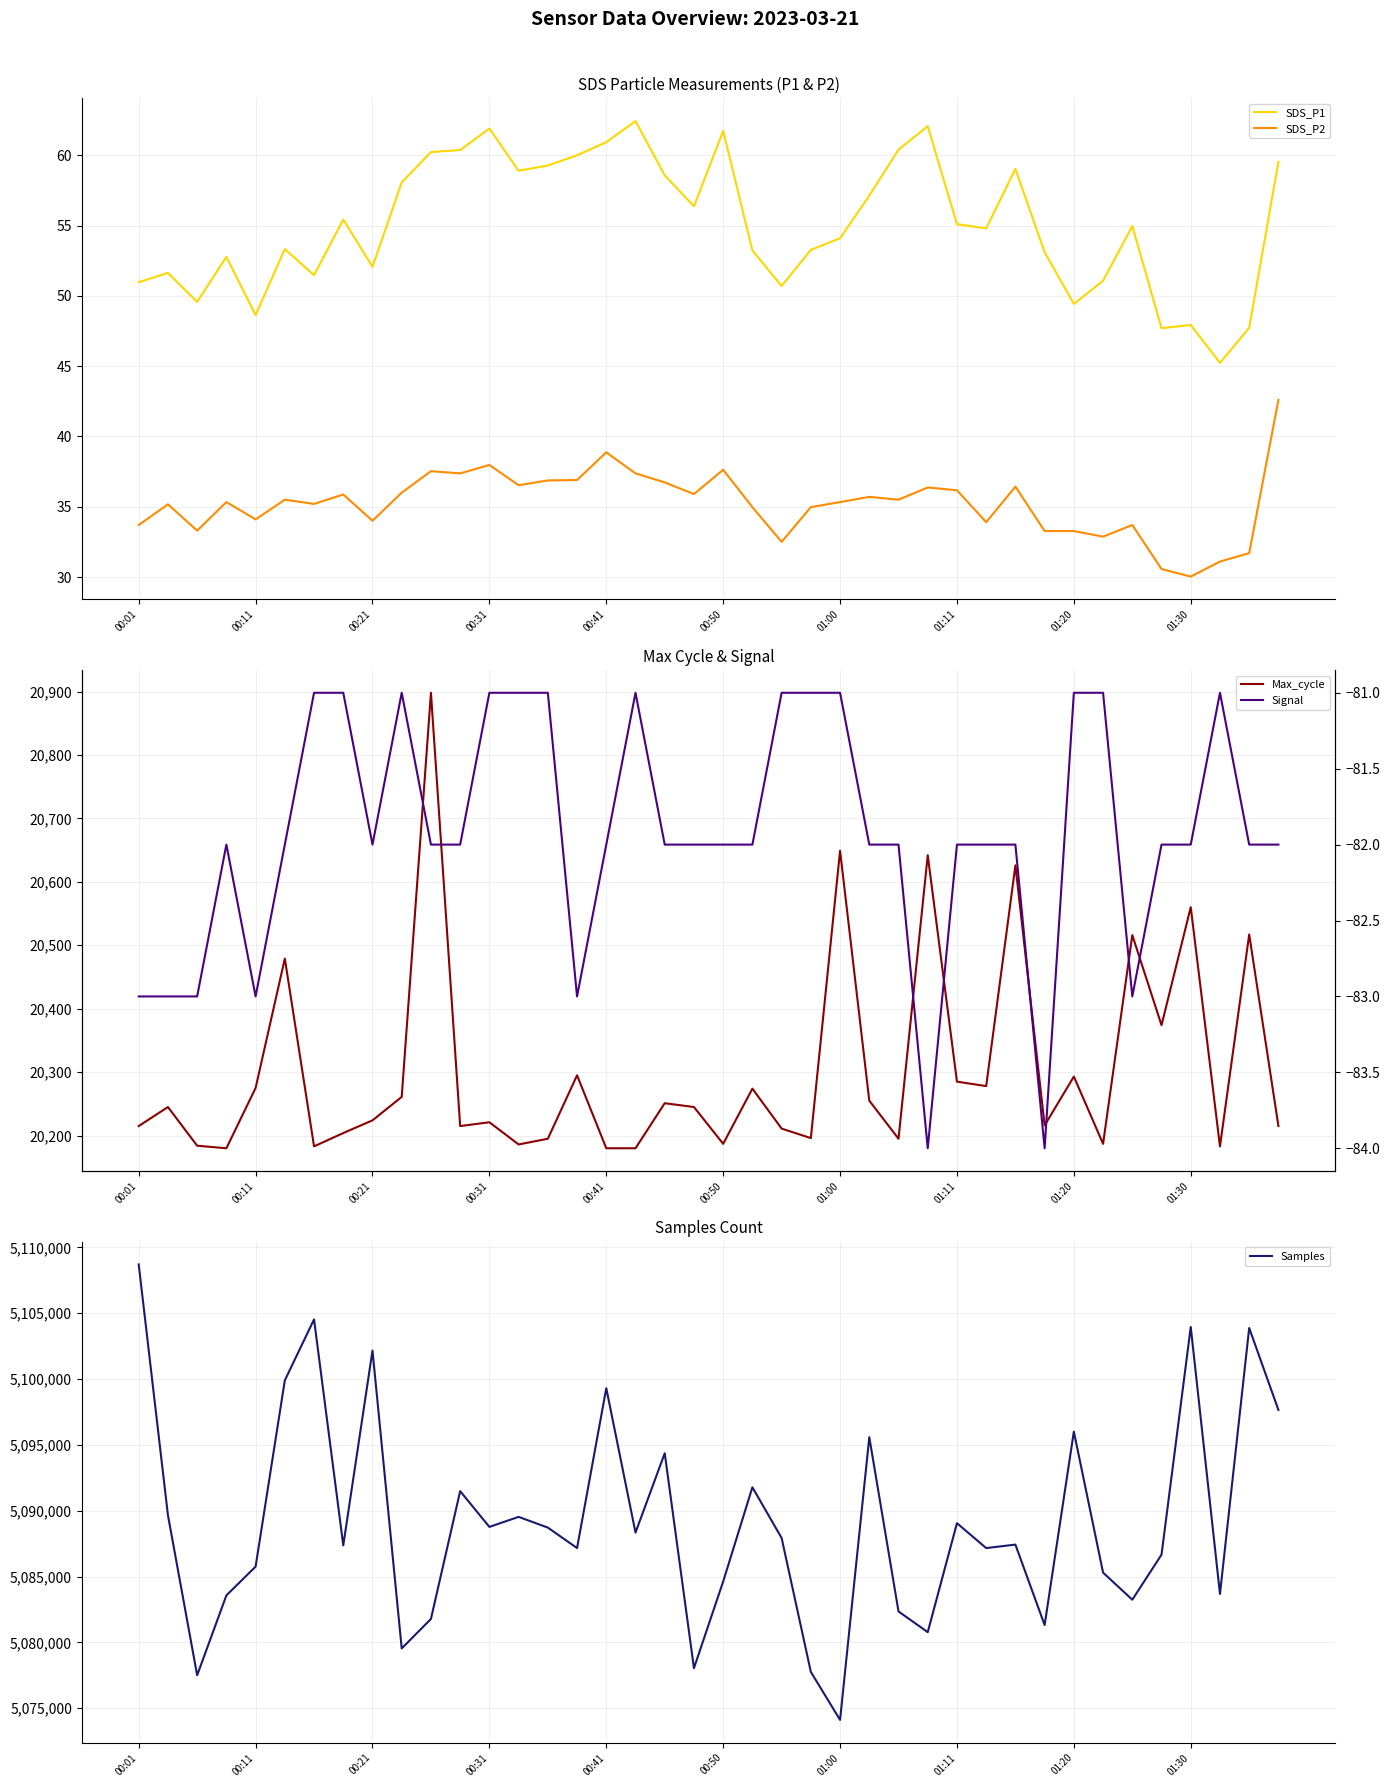

Where is SDS_P1 nearest to the value 53?

31